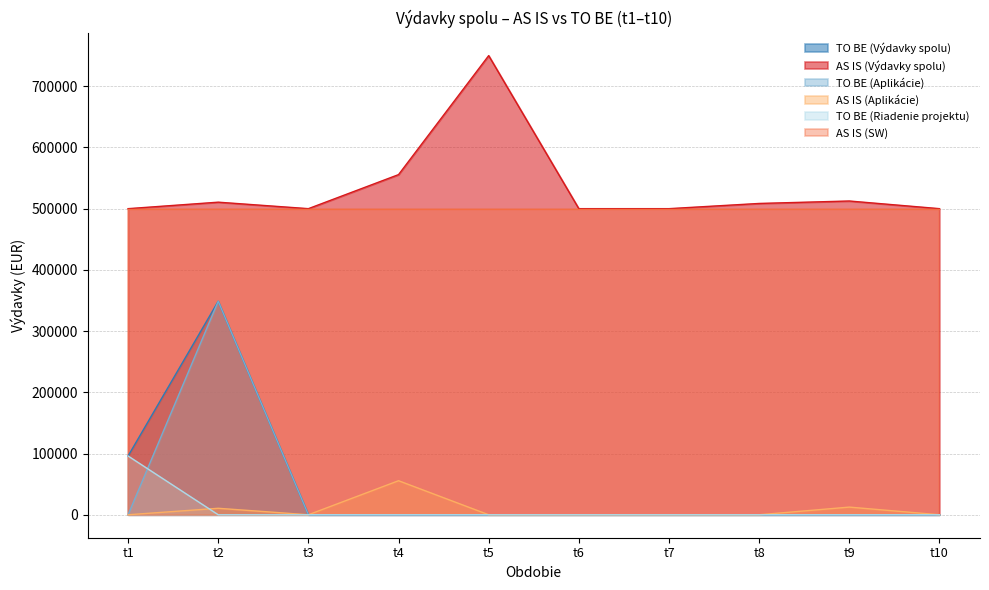

Which label corresponds to the smallest value in the chart?

t3